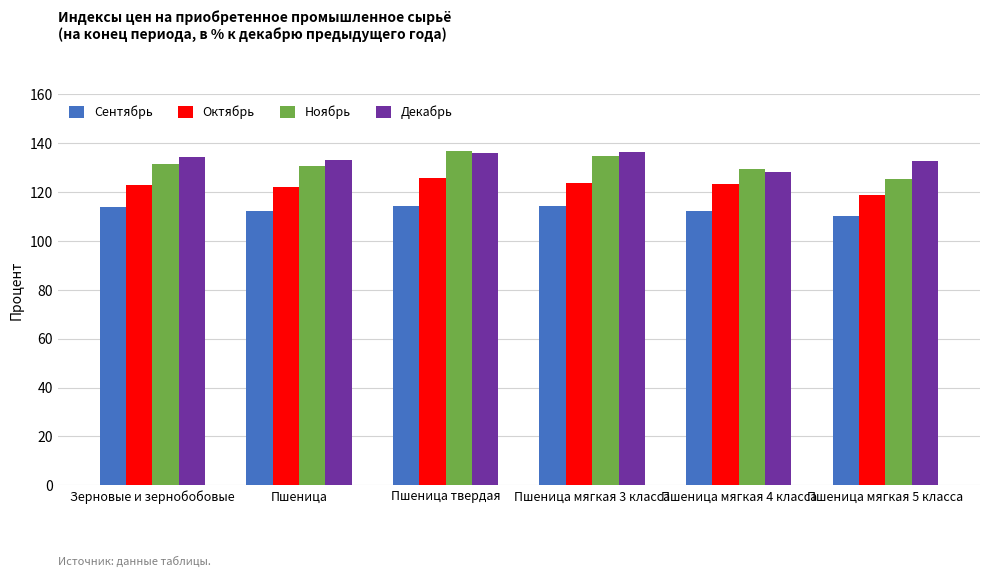

Is the value of Октябрь at Пшеница мягкая 4 класса greater than the value of Сентябрь at Пшеница?

Yes